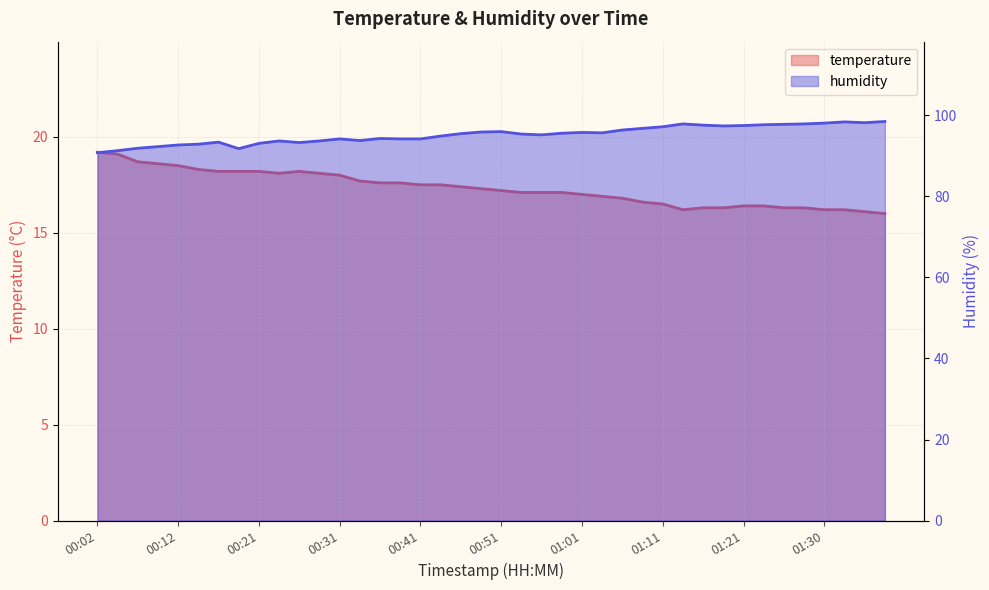

Rank the series at 00:07 from lowest to highest value.

temperature, humidity